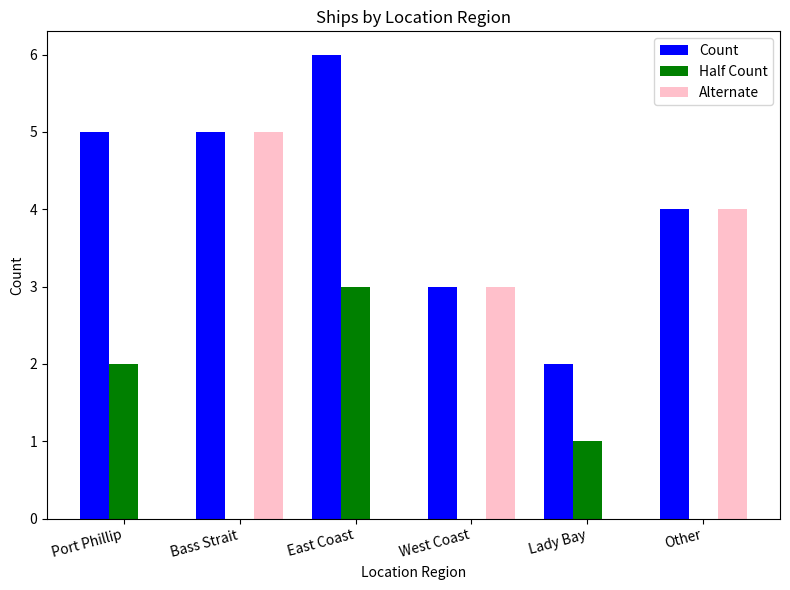

Between East Coast and Other, which series saw the biggest shift?

Alternate